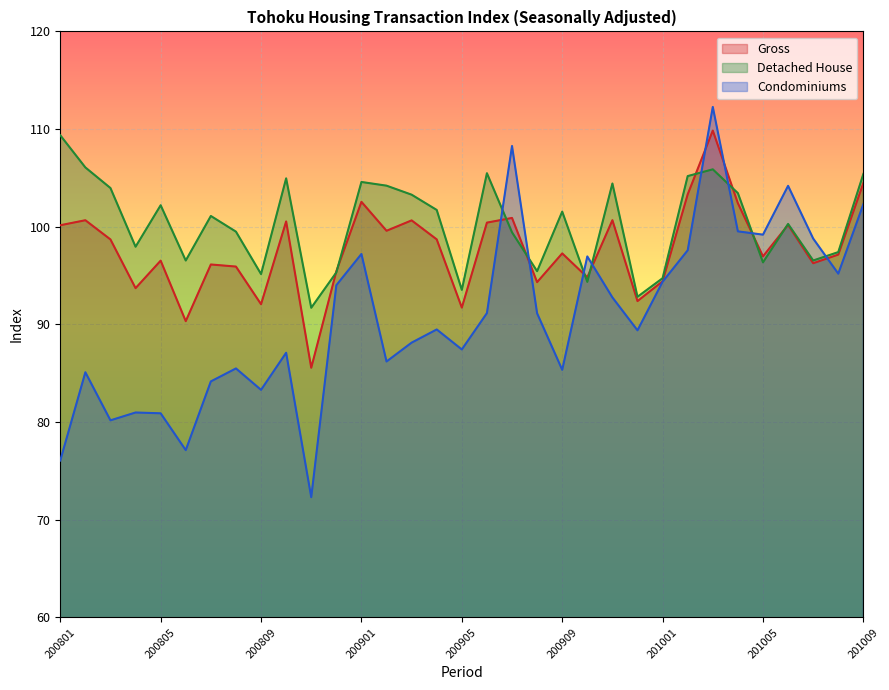

Which series changed the most between 200804 and 200904?

Condominiums